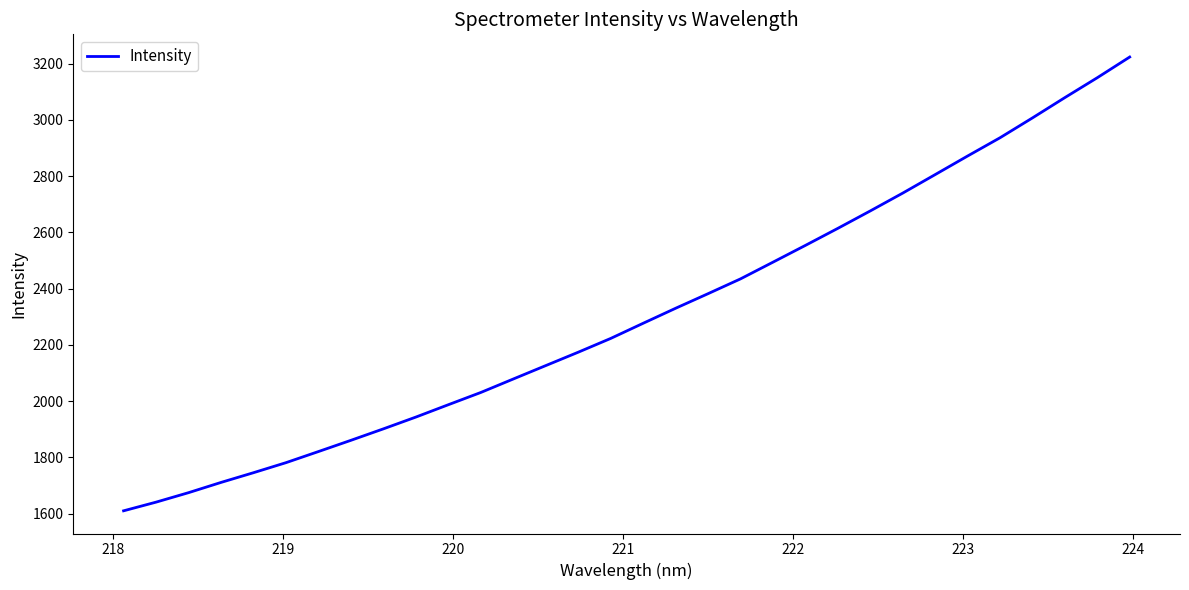

What is the sum of all values?

73891.7